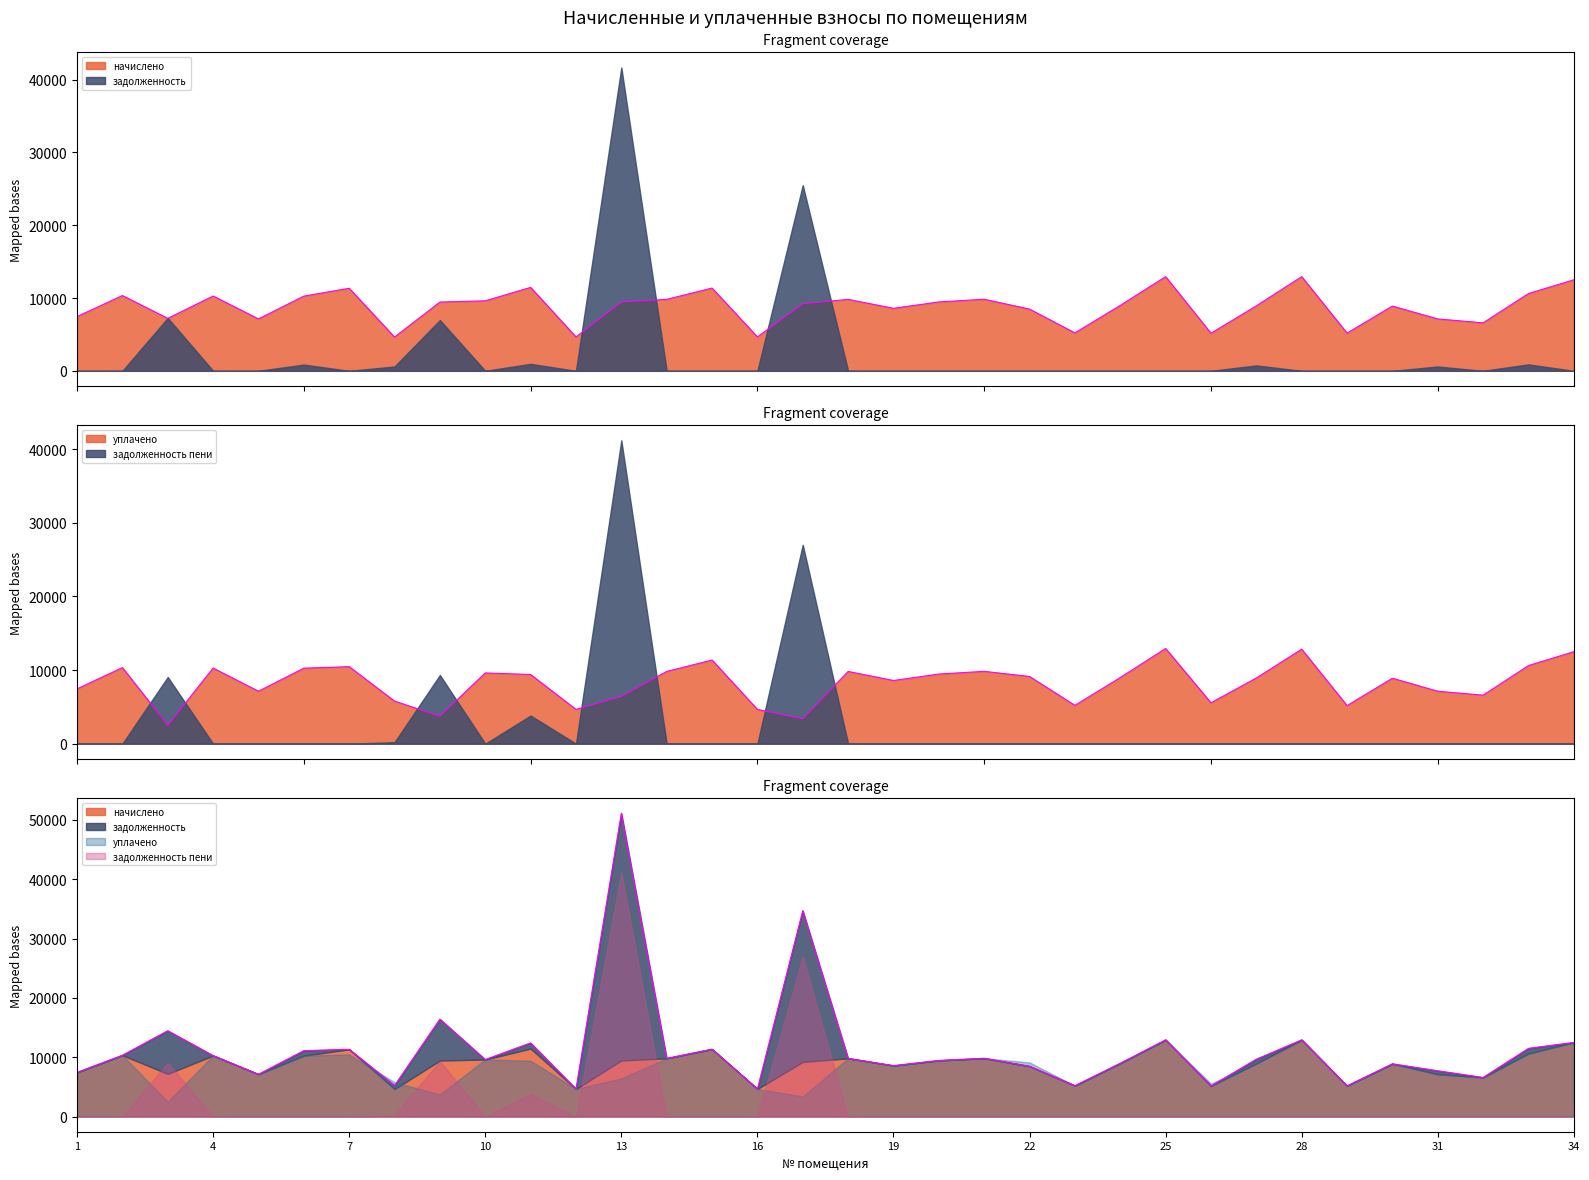

What is the difference between the уплачено values at 18 and 10?

199.7